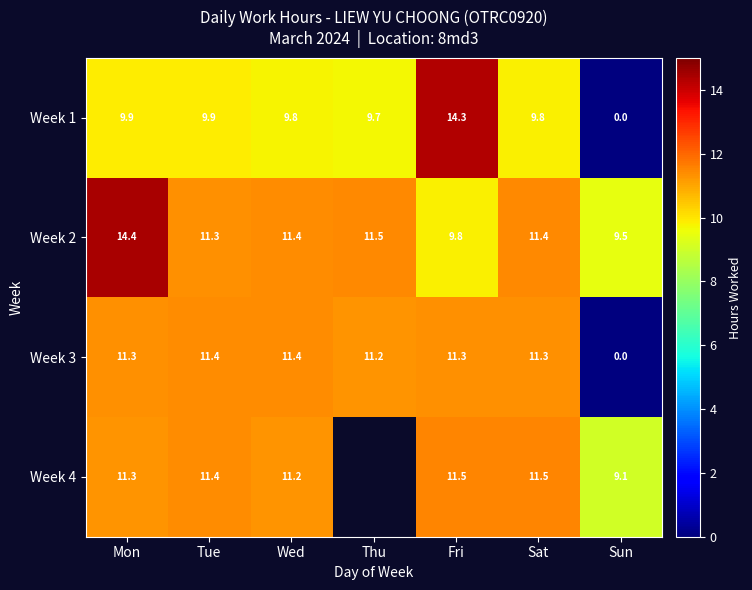

What is the difference between the maximum and minimum values in the Week 2 series?

4.9